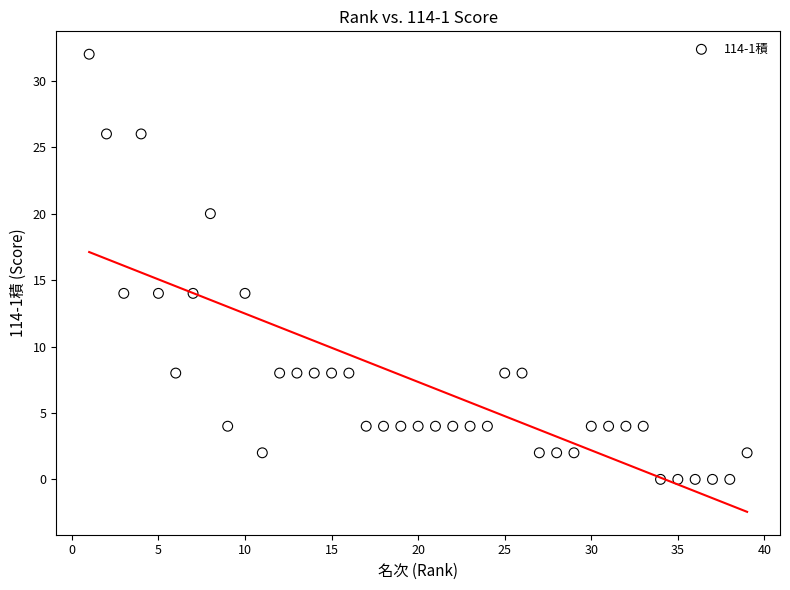

What is the range of Y values (max minus min)?

32